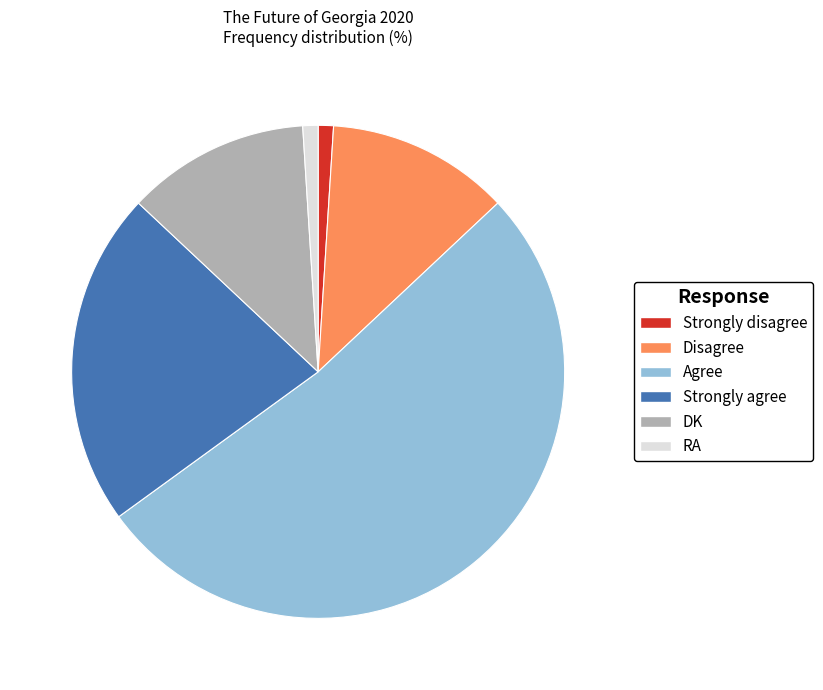

How many slices are in this pie chart?

6